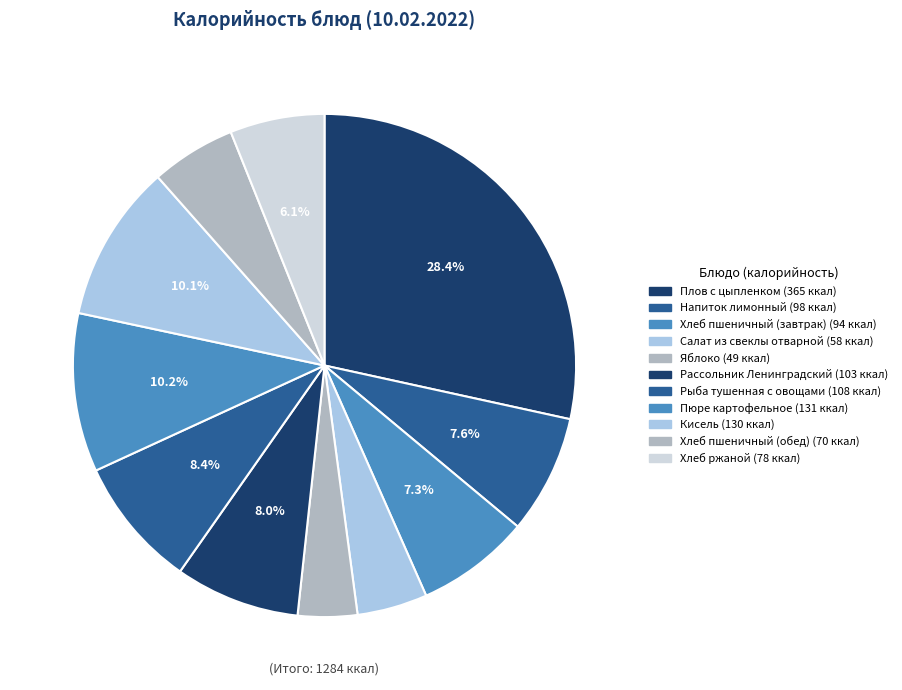

How many slices are in this pie chart?

11